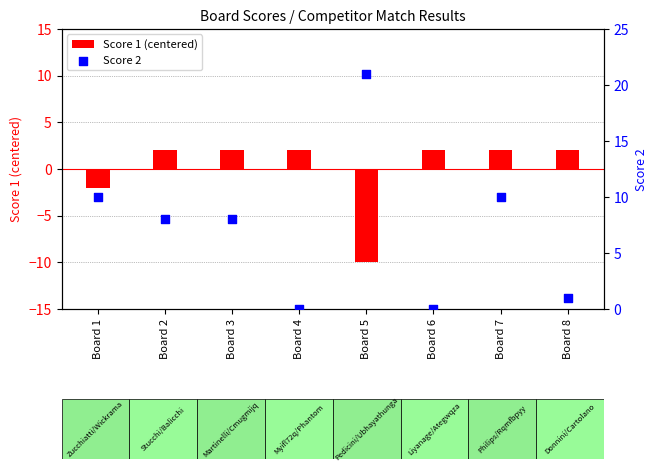

Which series has the largest total across all categories?

Score 2